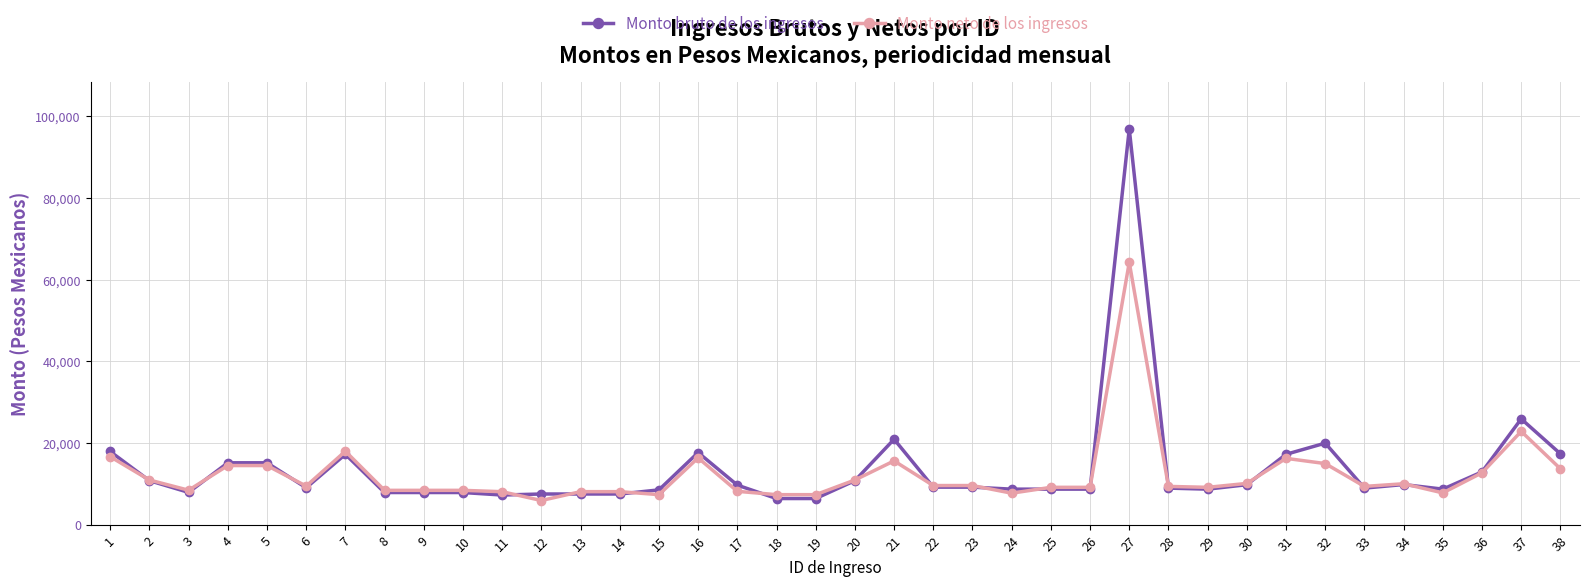

What is the total value across all series at 3?

16330.5